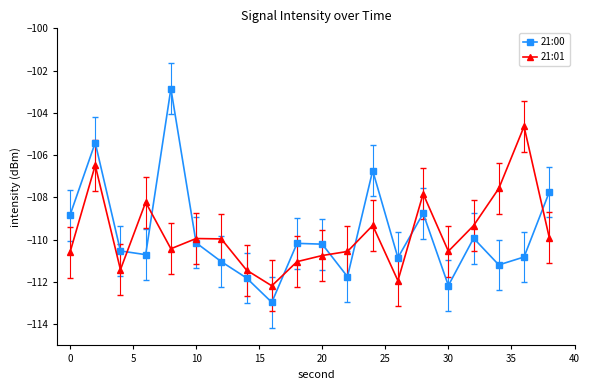

How many intersections are there between 21:01 and 21:00?

8